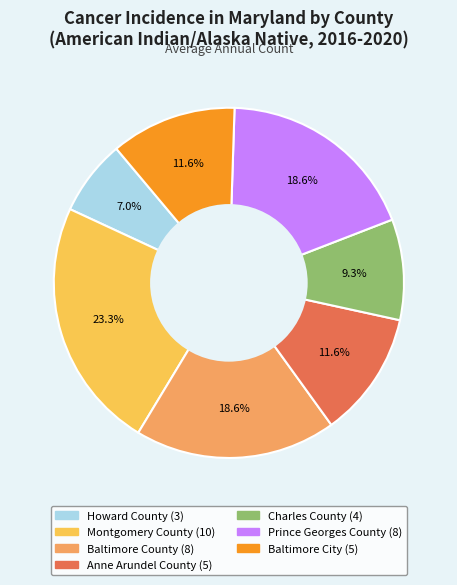

Approximately how many times larger is the value at Charles County compared to Montgomery County?

0.4